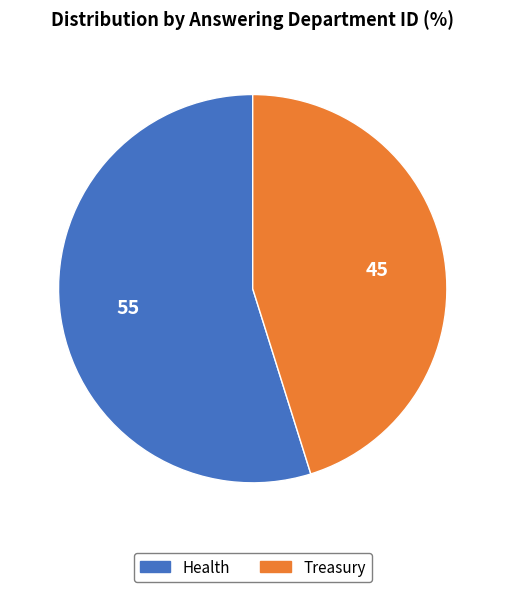

Is there a majority slice in this chart?

Yes